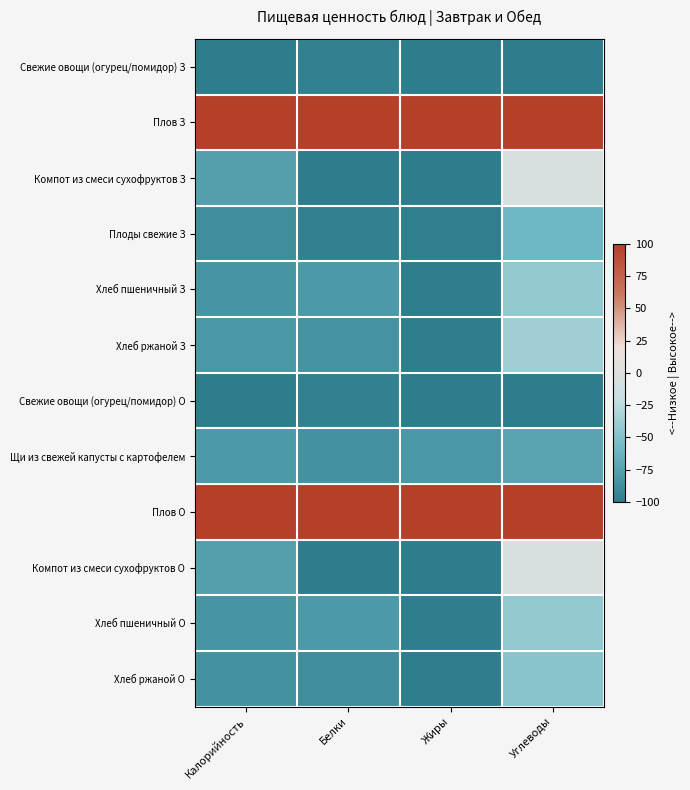

At which category is the sum across all series the highest?

Углеводы